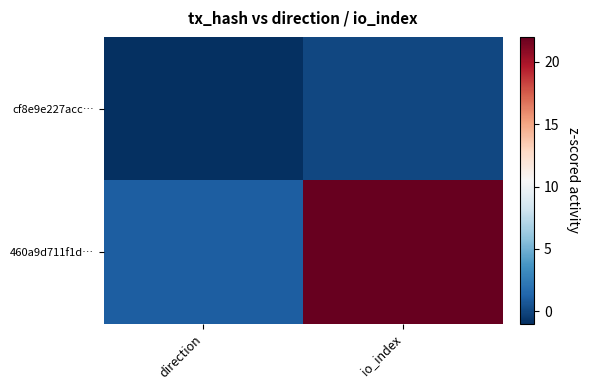

List the series in order of their peak value, lowest first.

cf8e9e227acc…, 460a9d711f1d…